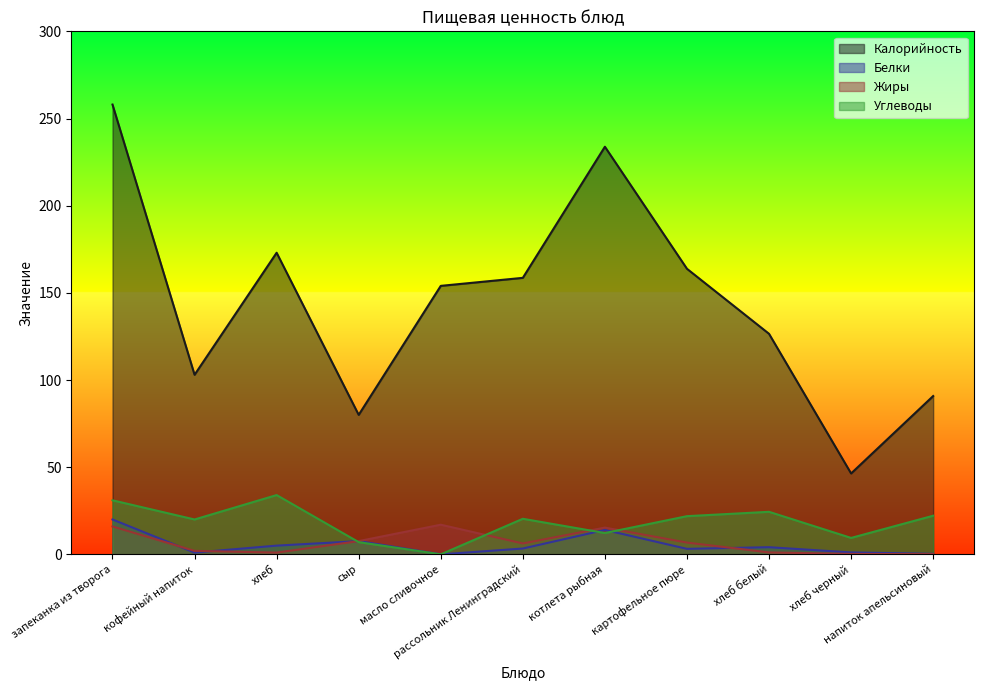

How many lines are shown in the chart?

4